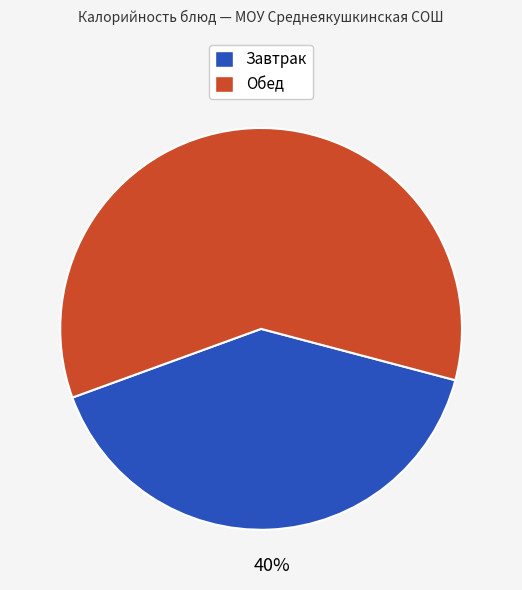

Is there a majority slice in this chart?

Yes